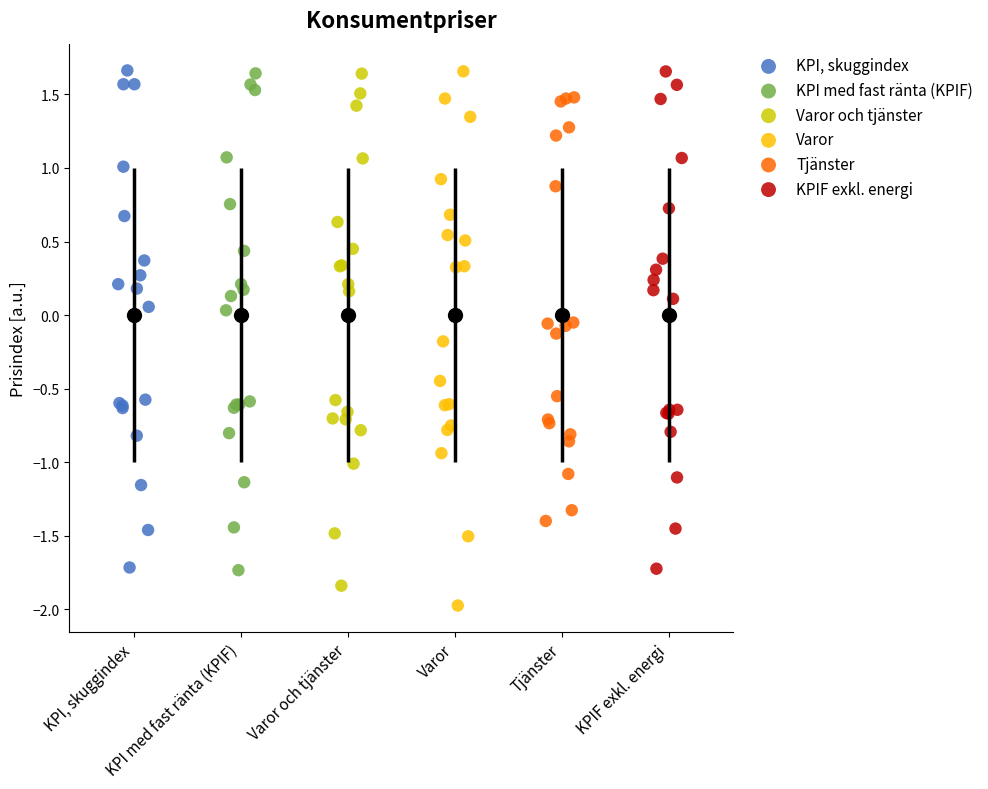

Which series has the widest spread of Y values?

Varor